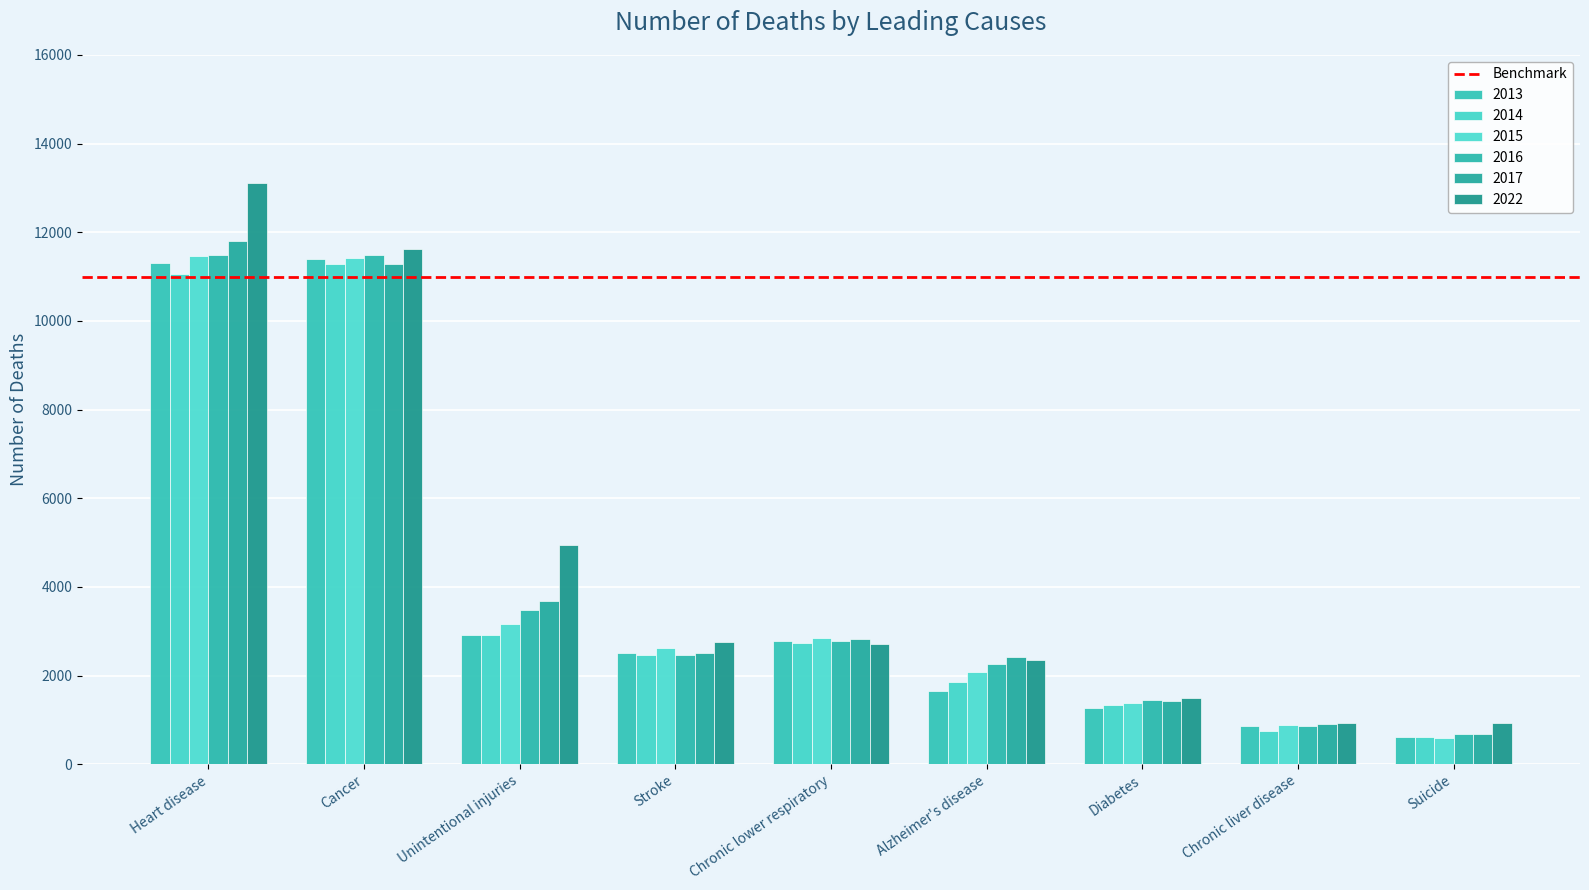

What is the sum of all 2015 values?

36446